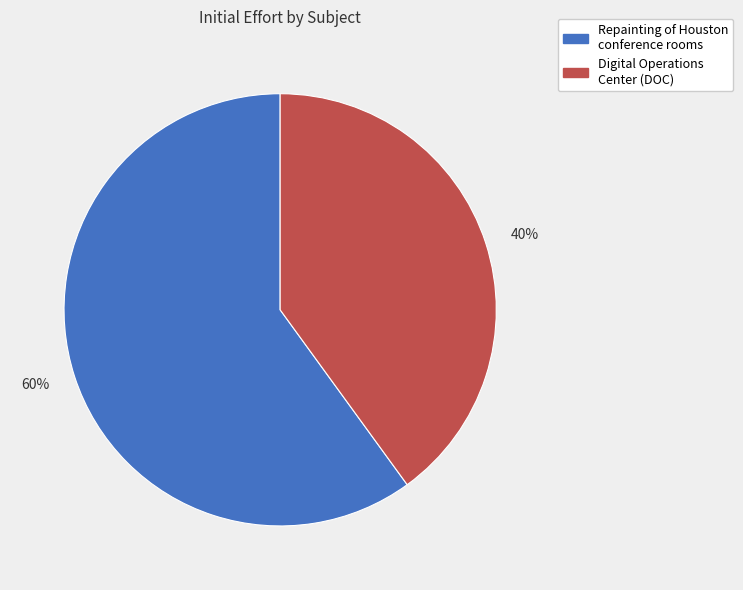

The 40% slice represents 33% of the pie. True or false?

False